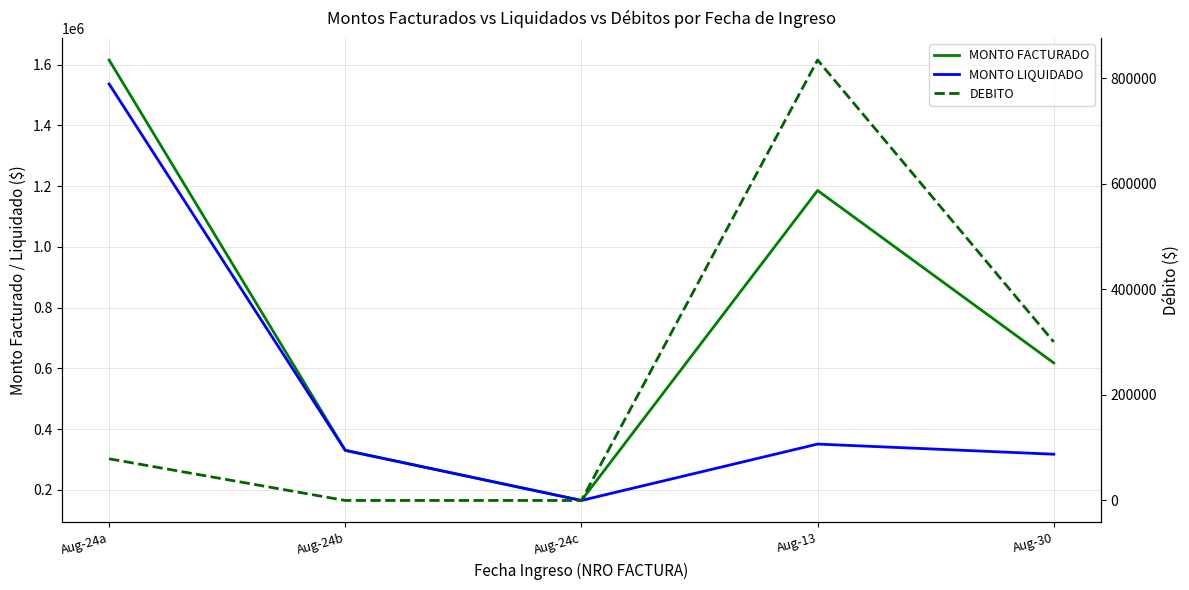

What are all the series names shown in the legend?

MONTO FACTURADO, MONTO LIQUIDADO, DEBITO